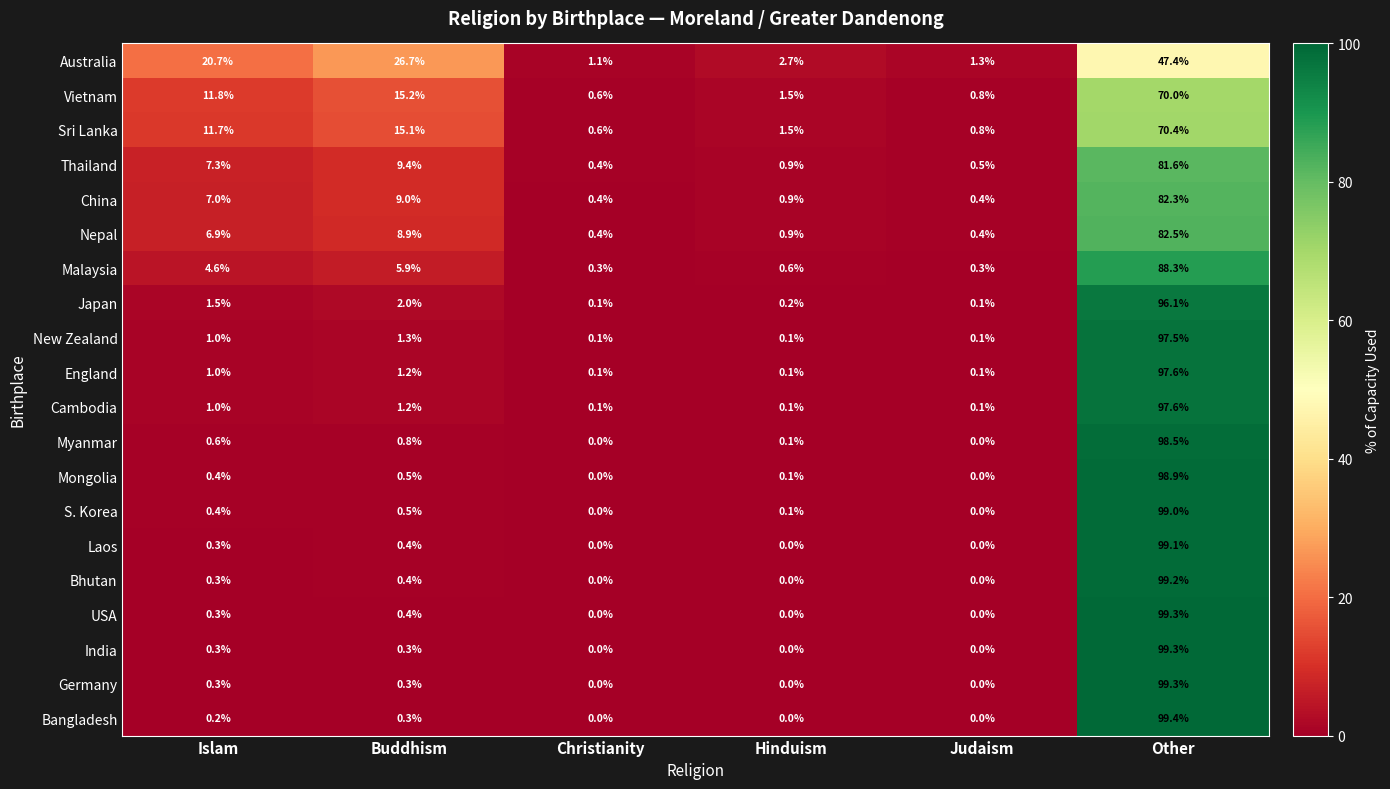

At how many categories does at least one series exceed 98?

1